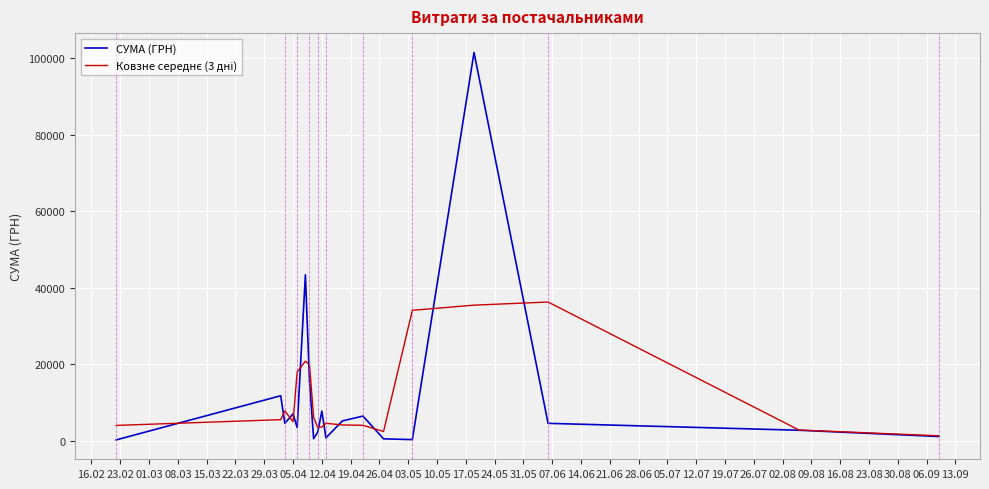

What is the maximum value shown in the chart?

101565.0